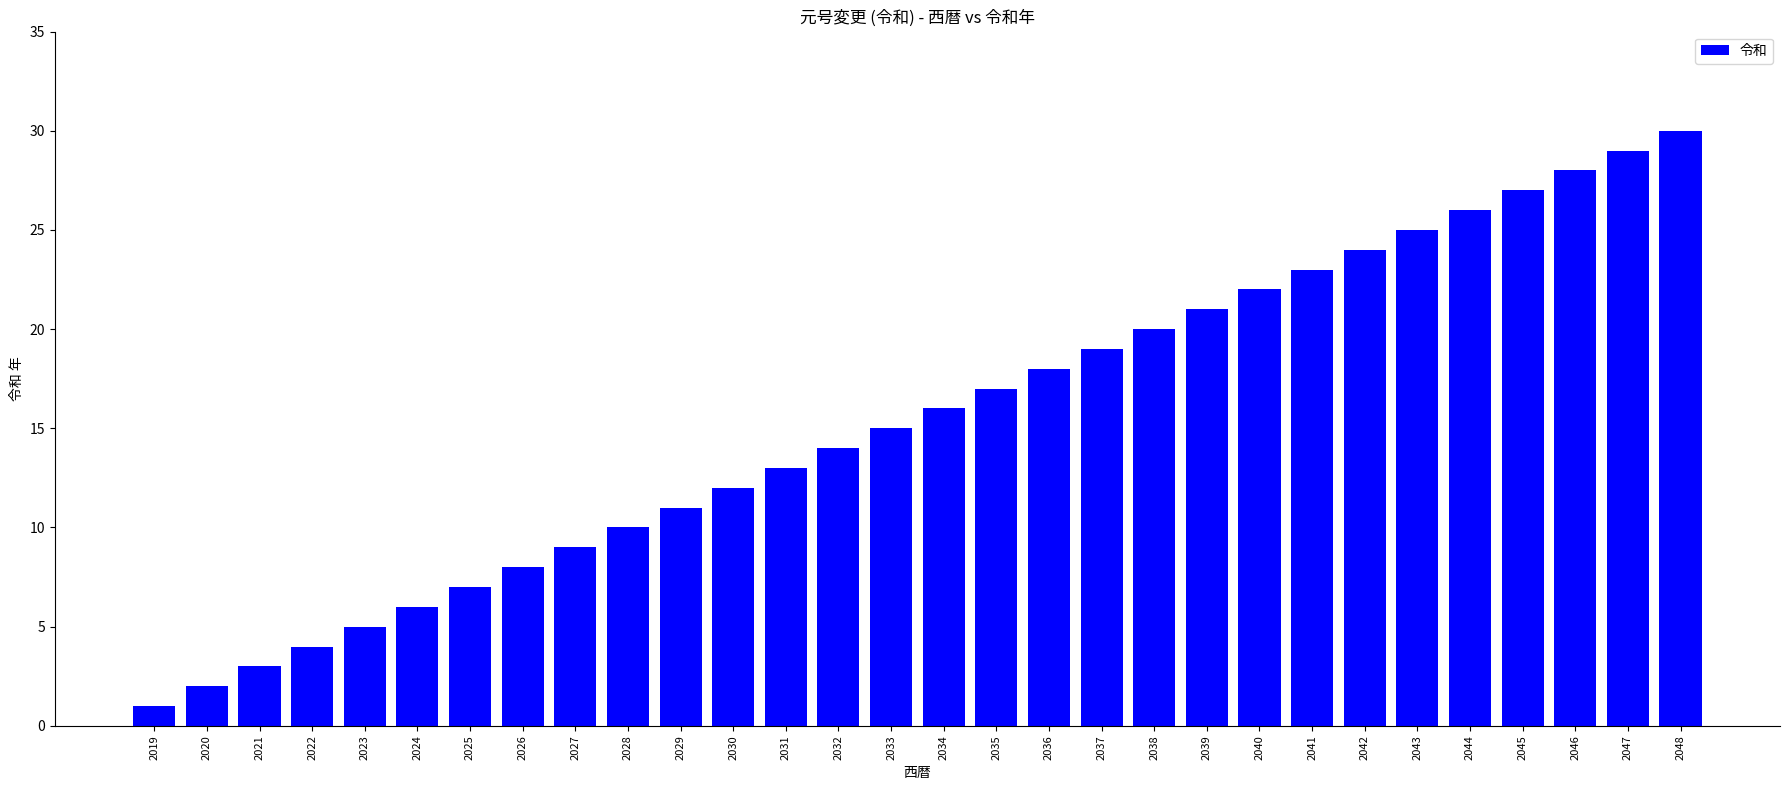

What is the average value?

16